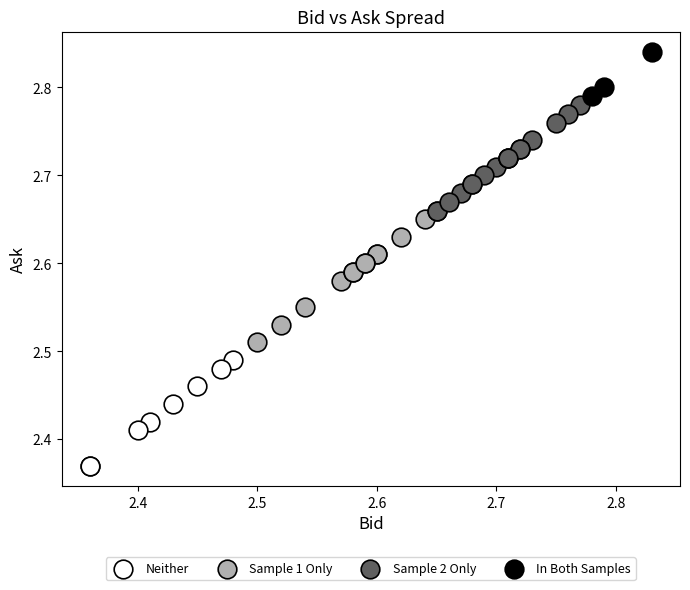

Which series has the widest spread of Y values?

Sample 1 Only